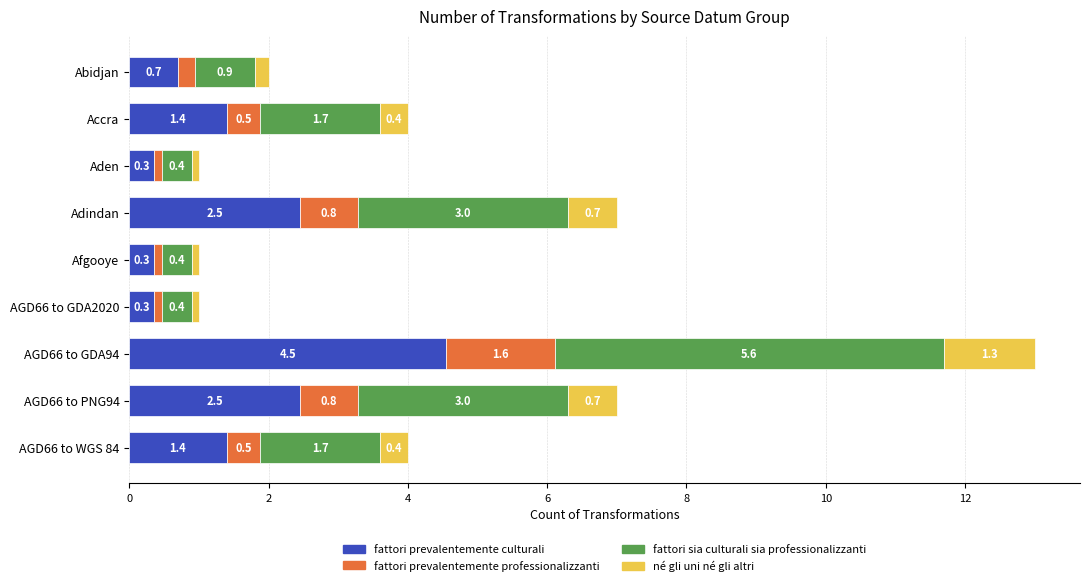

The value of fattori prevalentemente culturali at AGD66 to GDA94 is 4.5. True or false?

True